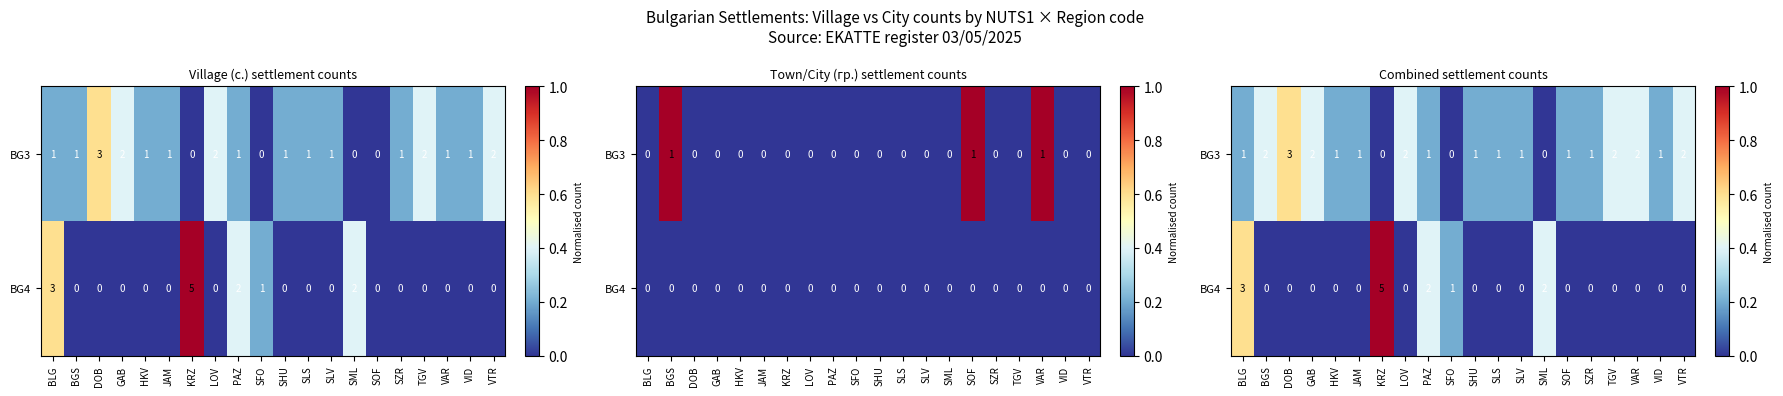

How many positive values does the BG3 series have?

17